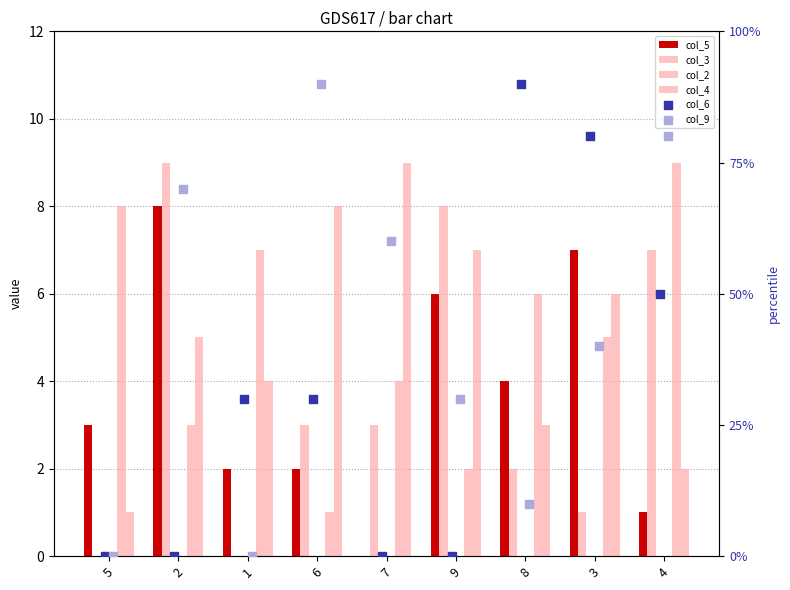

Which series has the widest spread of Y values?

col_6